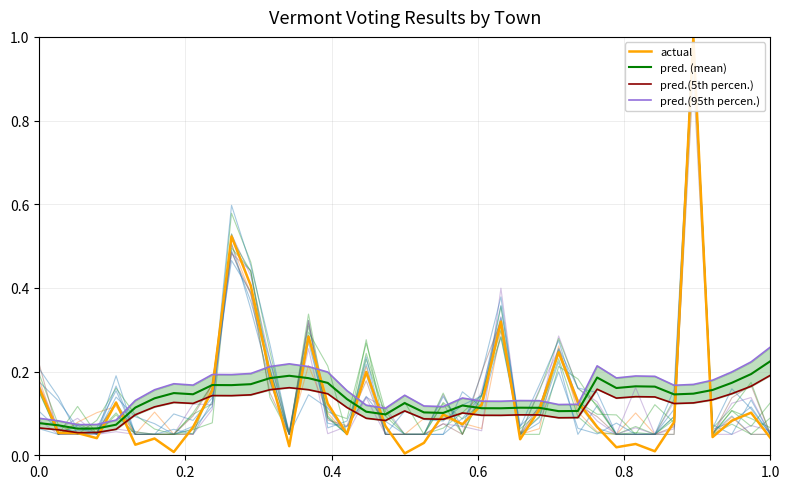

Rank the series by their maximum value, from highest to lowest.

actual, pred.(95th percen.), pred. (mean), pred.(5th percen.)